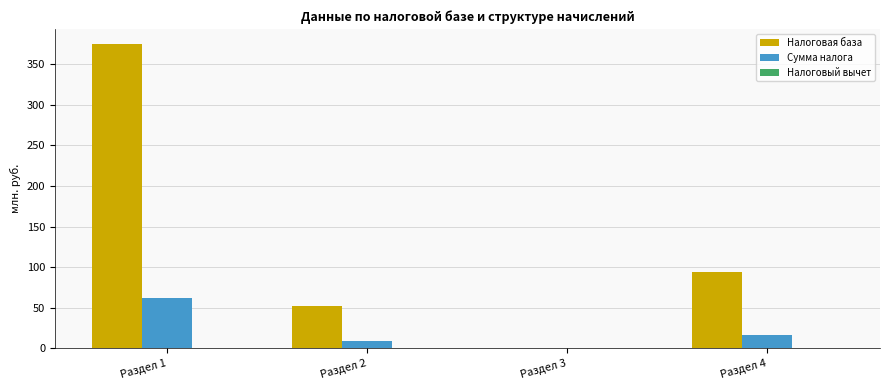

At which category is the sum across all series the highest?

Раздел 1